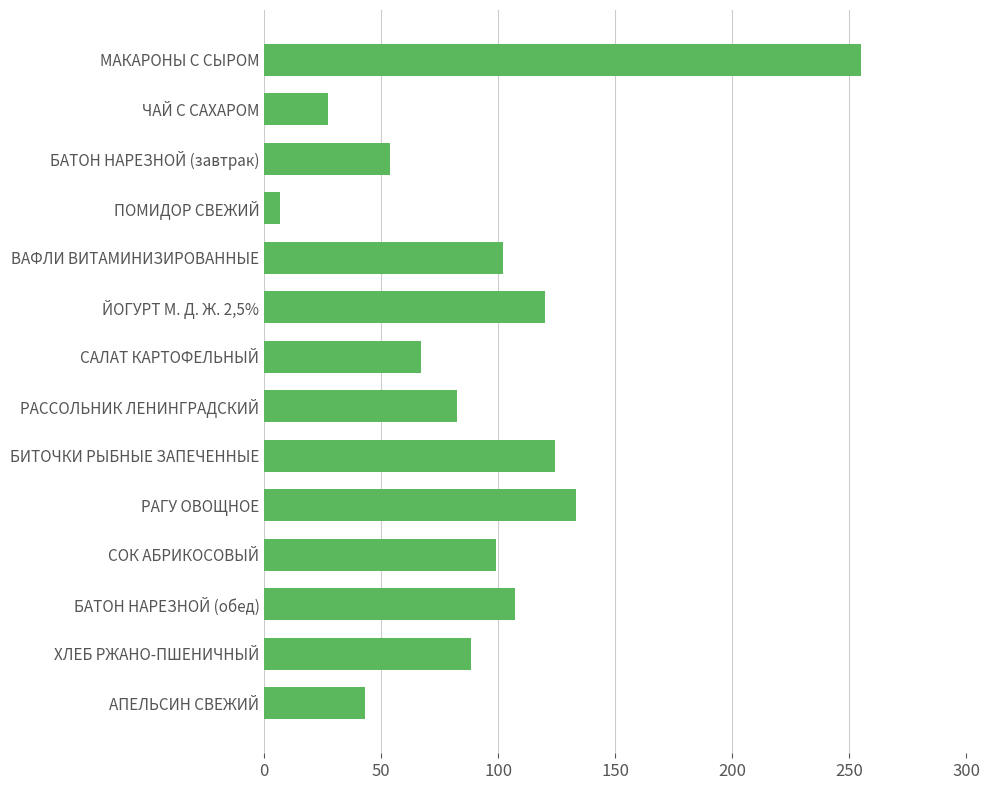

At which label is the value closest to 130?

РАГУ ОВОЩНОЕ